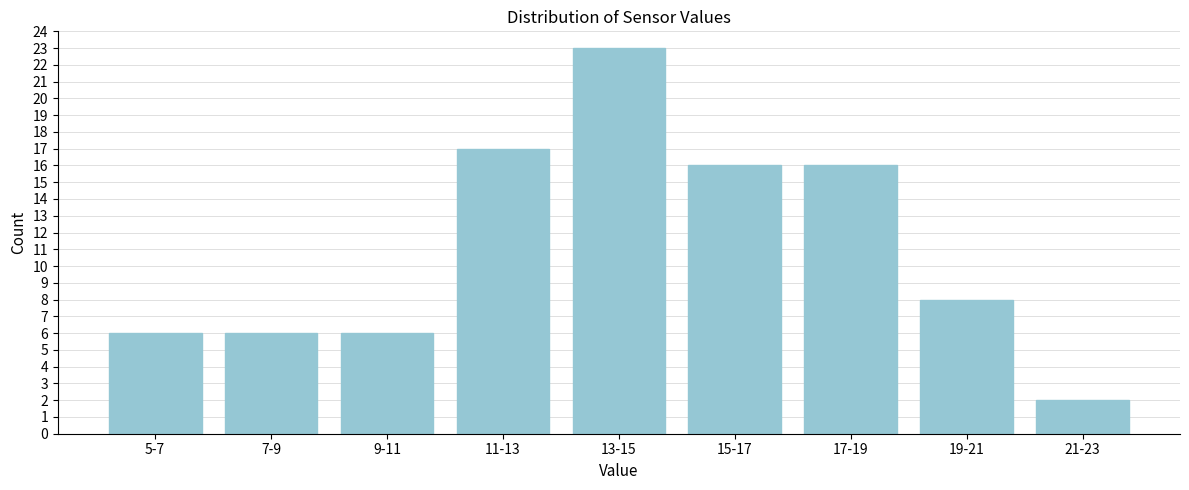

Reading left to right, list all the values displayed in this chart.

6	6	6	17	23	16	16	8	2